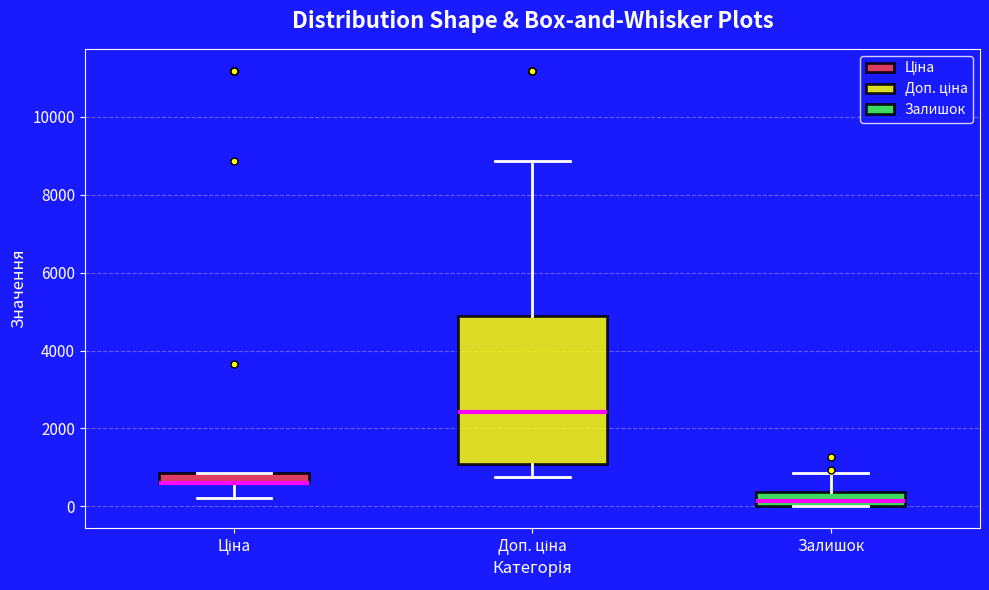

Comparing the boxes themselves (not the whiskers), which one is the tallest?

Доп. ціна